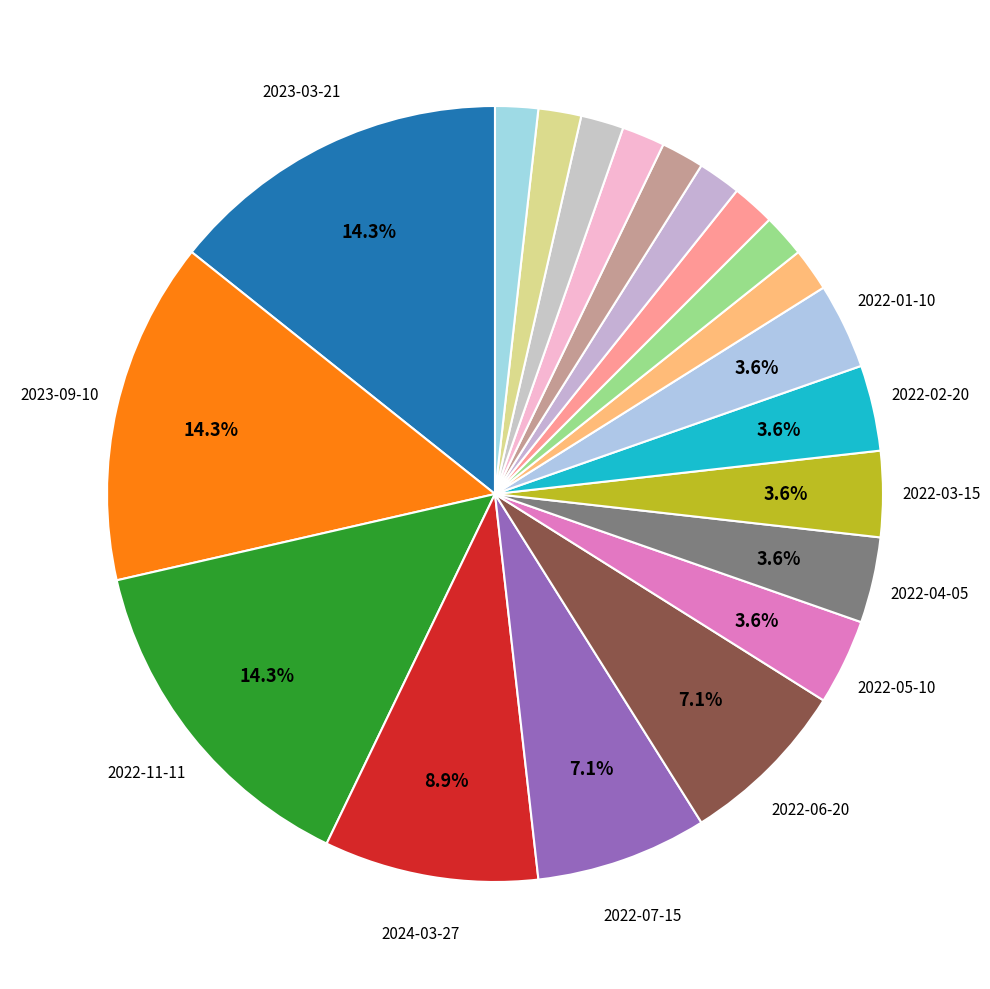

To the nearest percent, what is the average slice percentage?

5%